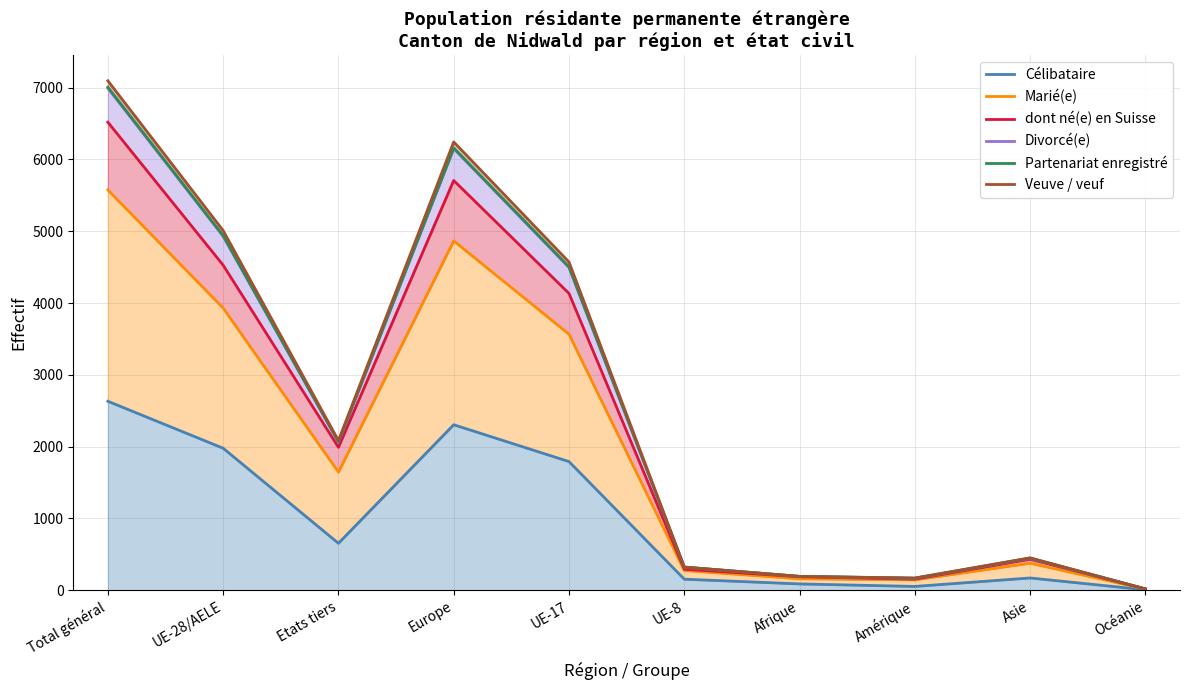

What is the value of the Partenariat enregistré point at the 4th from the left?

6160